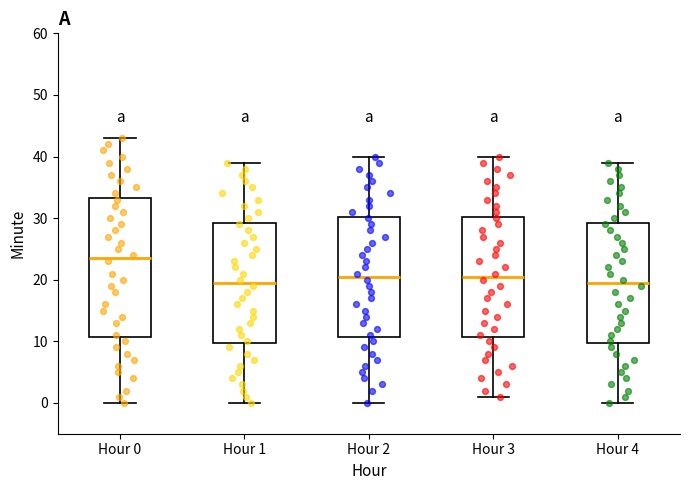

Reading left to right, read every box against the y-axis: the position of its median line, the range the box covers, and the ends of its whiskers. The values are not printed on the chart, so give them approximately, as read against the axis.

Hour 0: median 24, box 11 to 33, whiskers 0 to 43
Hour 1: median 20, box 10 to 29, whiskers 0 to 39
Hour 2: median 21, box 11 to 30, whiskers 0 to 40
Hour 3: median 21, box 11 to 30, whiskers 1 to 40
Hour 4: median 20, box 10 to 29, whiskers 0 to 39